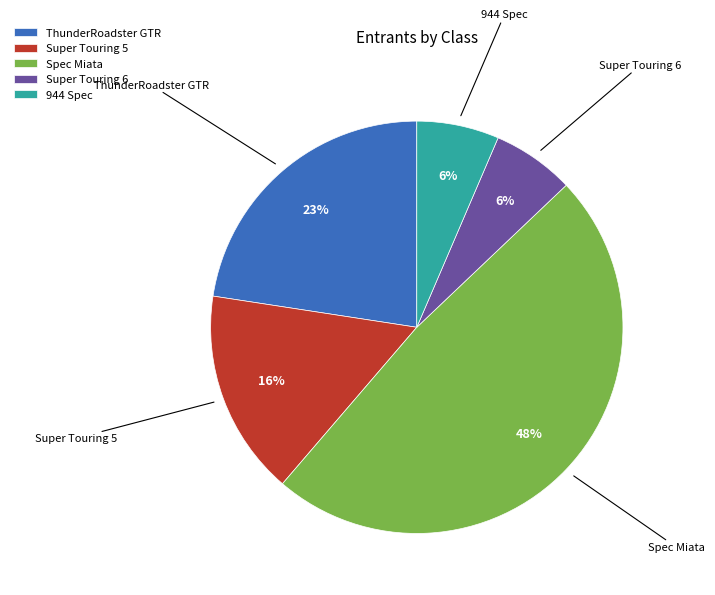

To the nearest percent, what percentage of the pie is ThunderRoadster GTR?

23%